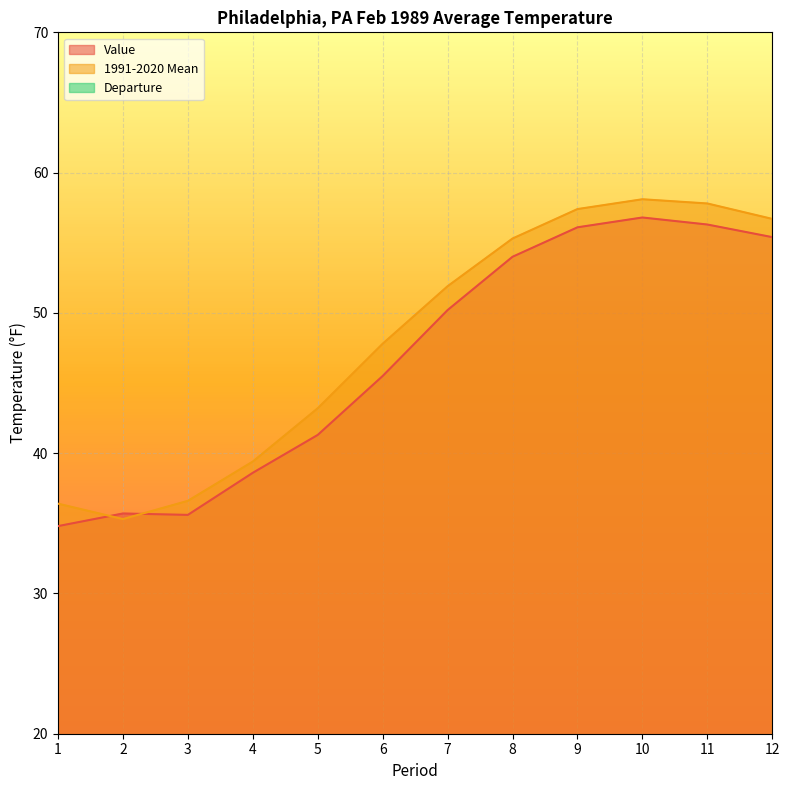

At how many categories does at least one series exceed 52?

5